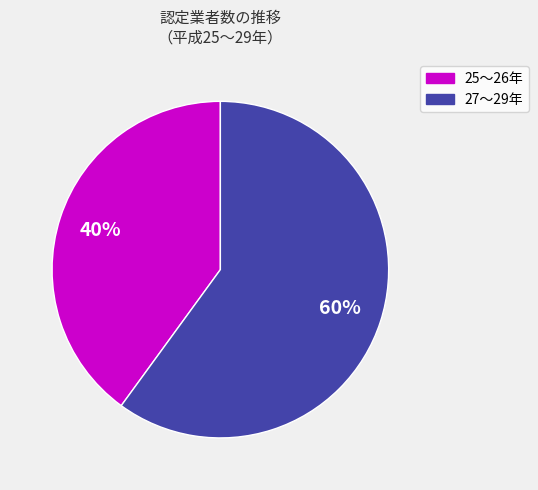

Is there any slice that represents more than half of the pie?

Yes